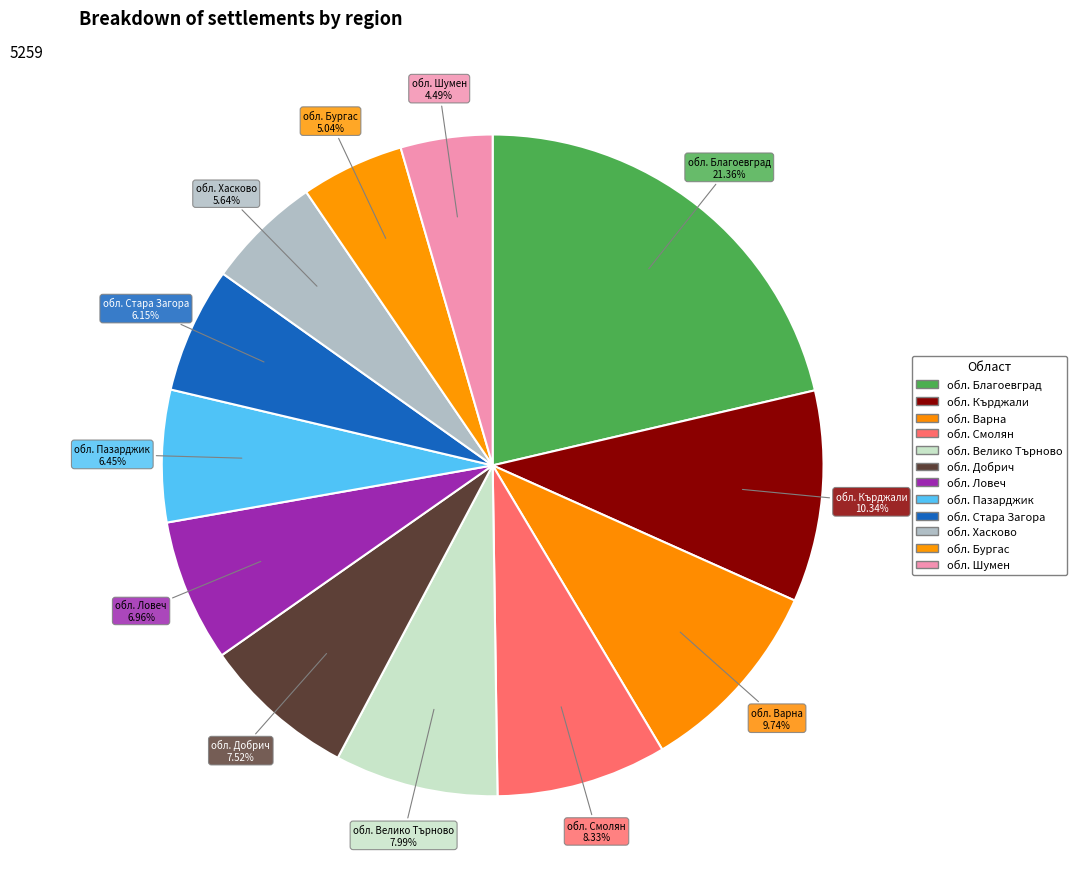

Does обл. Кърджали account for over 50% of the chart?

No